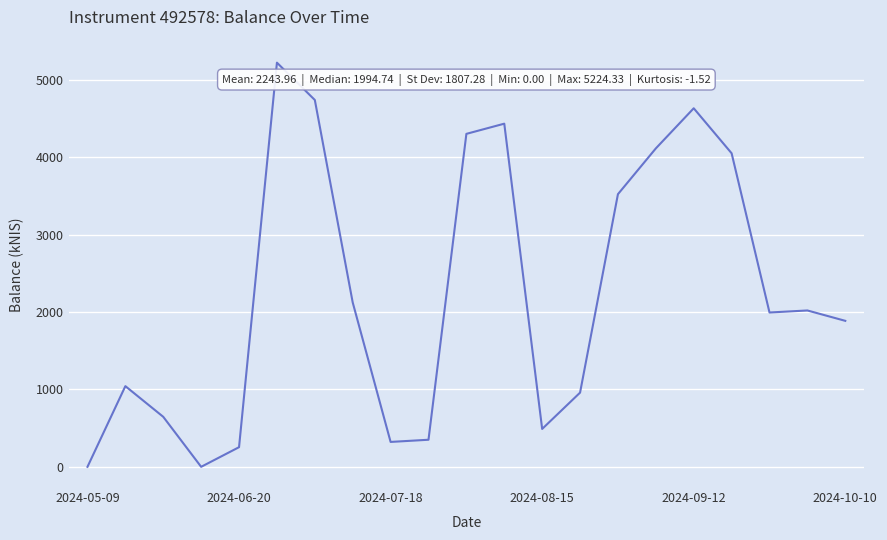

What is the maximum value shown in the chart?

5224.3